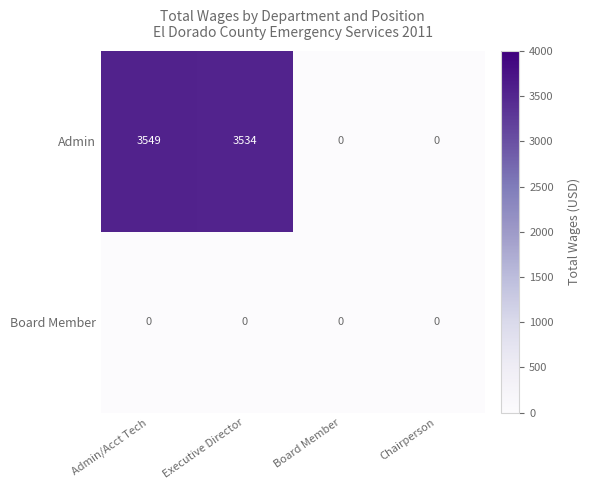

What is the spread (max minus min) of values at Executive Director?

3534